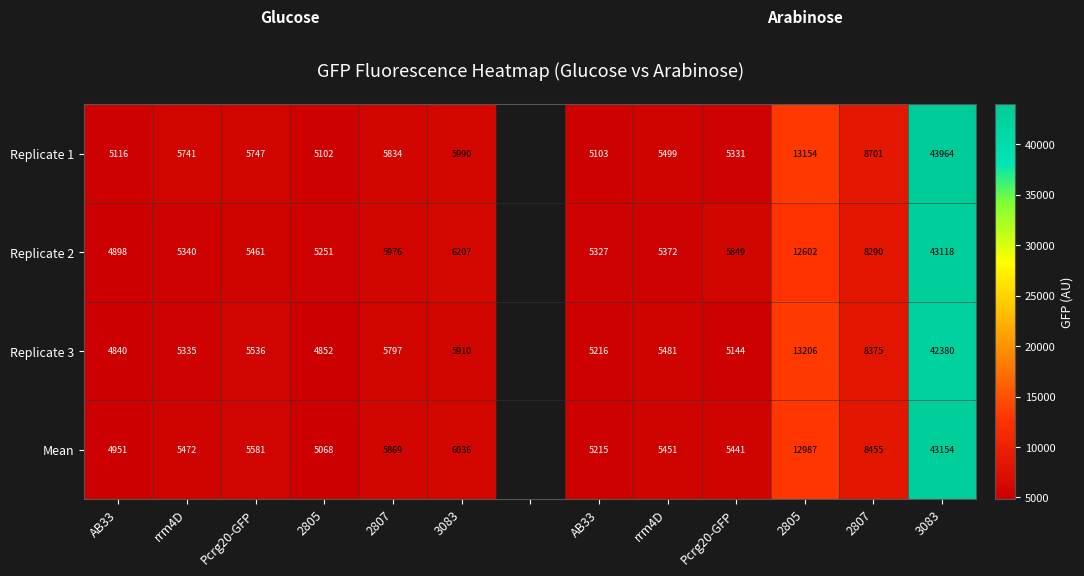

At which label does Replicate 2 reach its minimum?

AB33